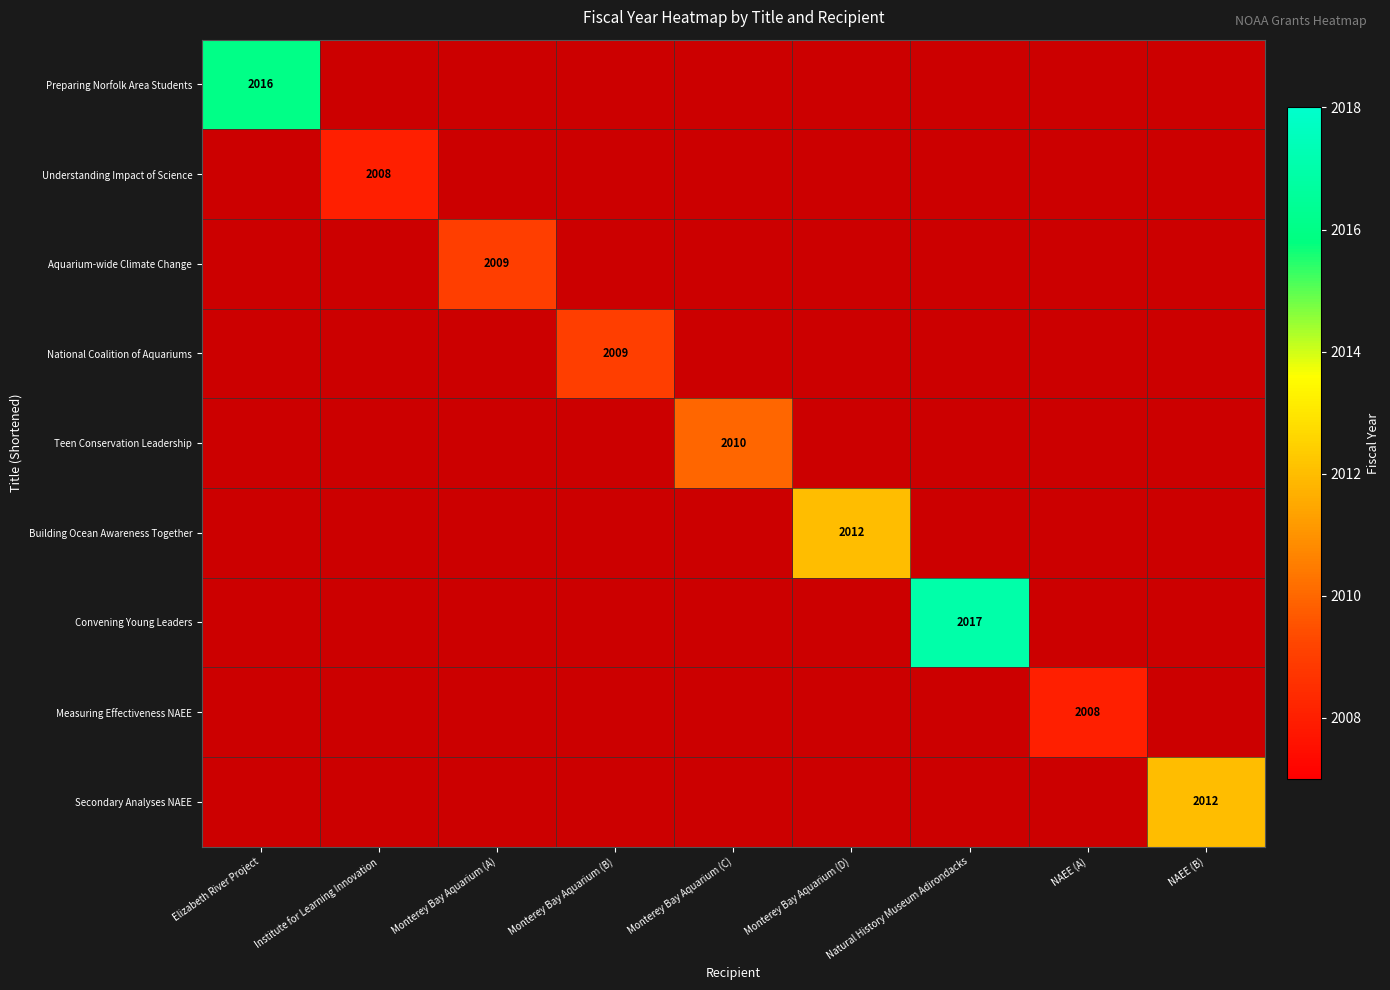

At which category does the chart reach its minimum across all series?

Institute for Learning Innovation